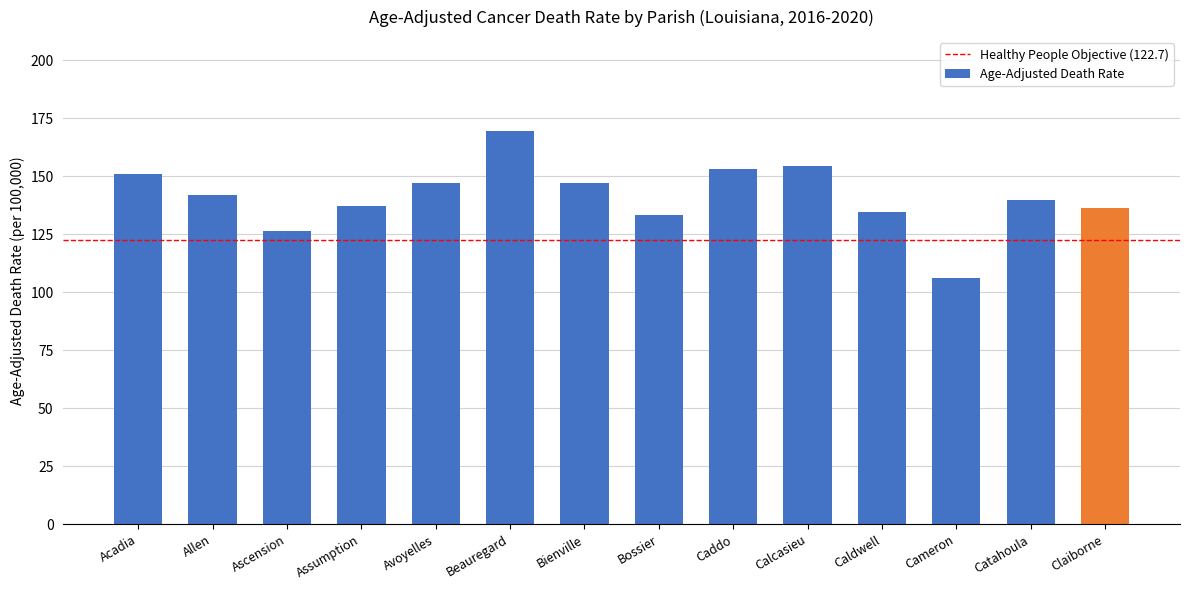

What is the change in value from Assumption to Calcasieu?

+17.2